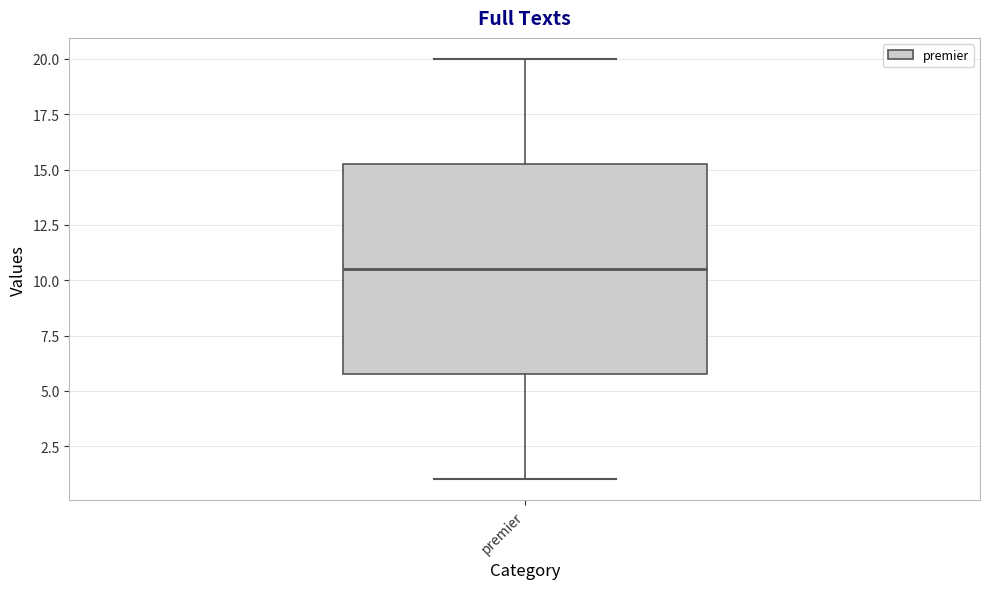

Where is the lower edge of the box for premier on the y-axis? The values are not printed on the chart, so give them approximately, as read against the axis.

6.0